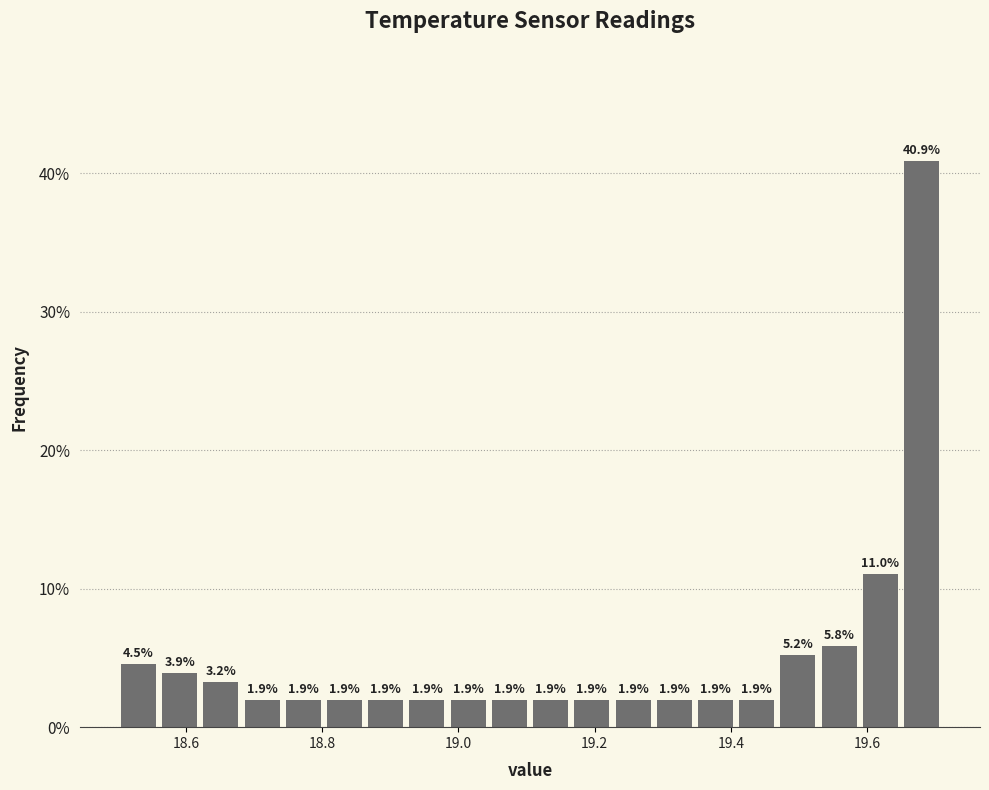

Around what value on the x-axis is the tallest bar? Give the approximate position of its centre, as read against the axis.

19.68